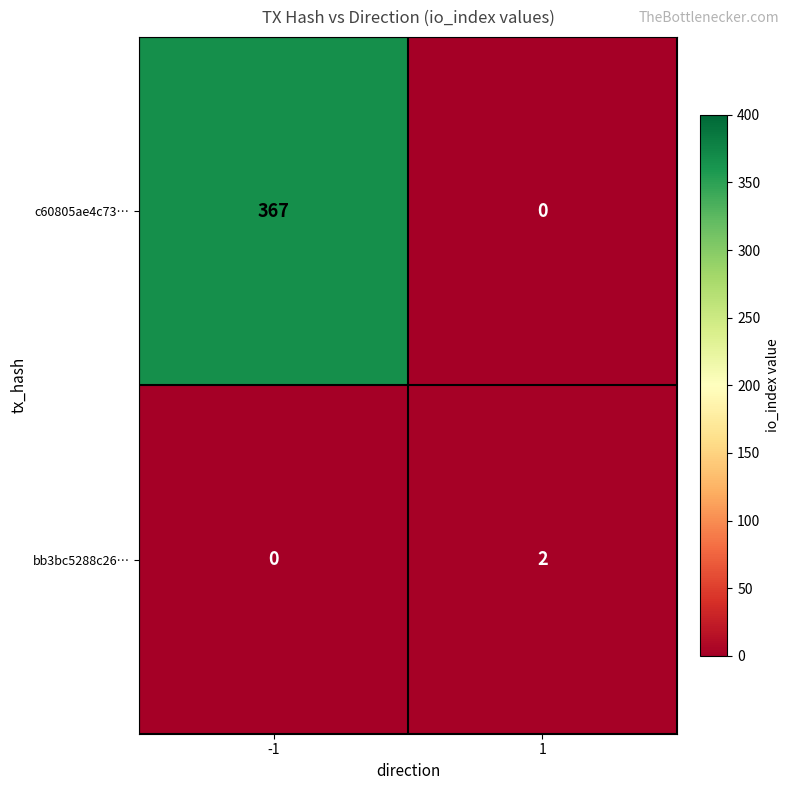

List the series in order of their overall mean, lowest first.

bb3bc5288c26…, c60805ae4c73…